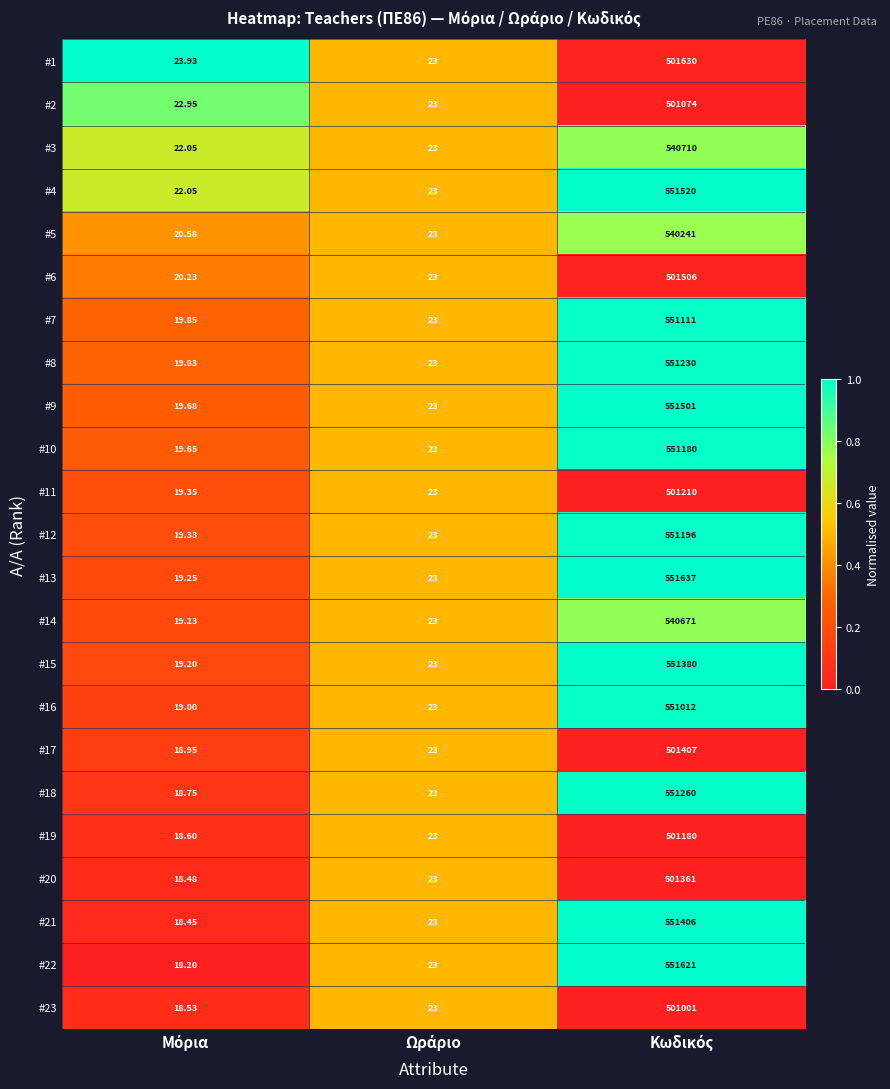

Reading left to right, extract all data points from this chart.

#1: Μόρια=23.9	Ωράριο=23.0	Κωδικός=501630.0
#2: Μόρια=22.9	Ωράριο=23.0	Κωδικός=501074.0
#3: Μόρια=22.1	Ωράριο=23.0	Κωδικός=540710.0
#4: Μόρια=22.1	Ωράριο=23.0	Κωδικός=551520.0
#5: Μόρια=20.6	Ωράριο=23.0	Κωδικός=540241.0
#6: Μόρια=20.2	Ωράριο=23.0	Κωδικός=501506.0
#7: Μόρια=19.9	Ωράριο=23.0	Κωδικός=551111.0
#8: Μόρια=19.8	Ωράριο=23.0	Κωδικός=551230.0
#9: Μόρια=19.7	Ωράριο=23.0	Κωδικός=551501.0
#10: Μόρια=19.6	Ωράριο=23.0	Κωδικός=551180.0
#11: Μόρια=19.4	Ωράριο=23.0	Κωδικός=501210.0
#12: Μόρια=19.3	Ωράριο=23.0	Κωδικός=551196.0
#13: Μόρια=19.2	Ωράριο=23.0	Κωδικός=551637.0
#14: Μόρια=19.2	Ωράριο=23.0	Κωδικός=540671.0
#15: Μόρια=19.2	Ωράριο=23.0	Κωδικός=551380.0
#16: Μόρια=19.0	Ωράριο=23.0	Κωδικός=551012.0
#17: Μόρια=18.9	Ωράριο=23.0	Κωδικός=501407.0
#18: Μόρια=18.8	Ωράριο=23.0	Κωδικός=551260.0
#19: Μόρια=18.6	Ωράριο=23.0	Κωδικός=501180.0
#20: Μόρια=18.5	Ωράριο=23.0	Κωδικός=501361.0
#21: Μόρια=18.4	Ωράριο=23.0	Κωδικός=551406.0
#22: Μόρια=18.2	Ωράριο=23.0	Κωδικός=551621.0
#23: Μόρια=18.5	Ωράριο=23.0	Κωδικός=501001.0